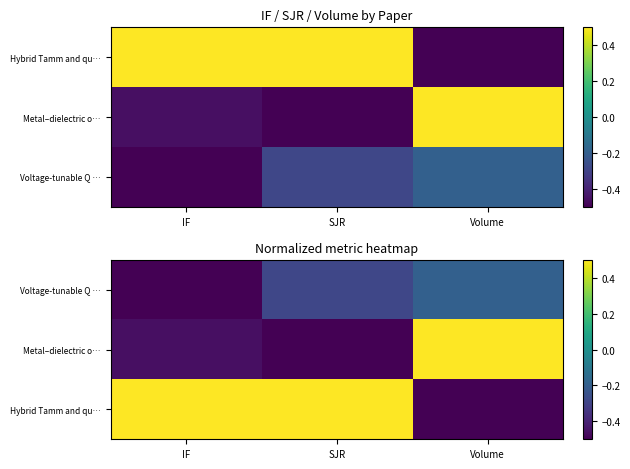

How many data points in Hybrid Tamm and qu… are less than 0?

1